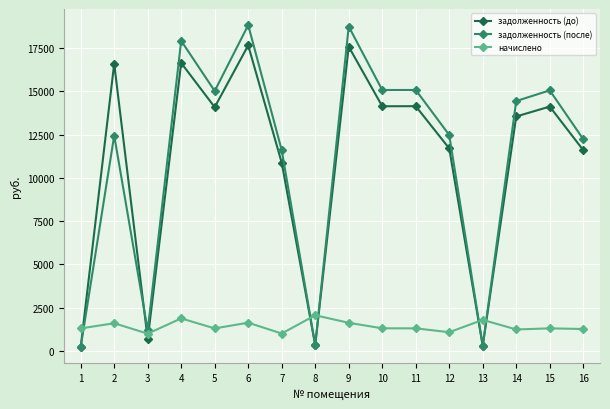

How many data points in начислено are less than 1303?

7